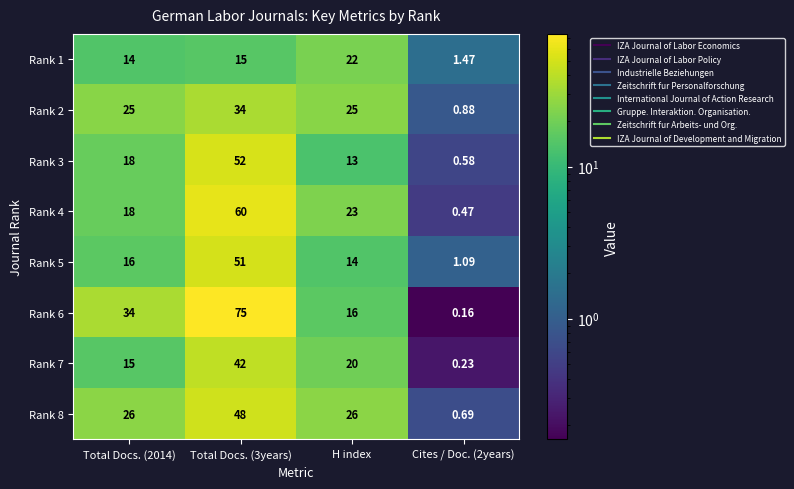

Is the value of Rank 6 at Cites / Doc. (2years) greater than the value of Rank 7 at Total Docs. (3years)?

No